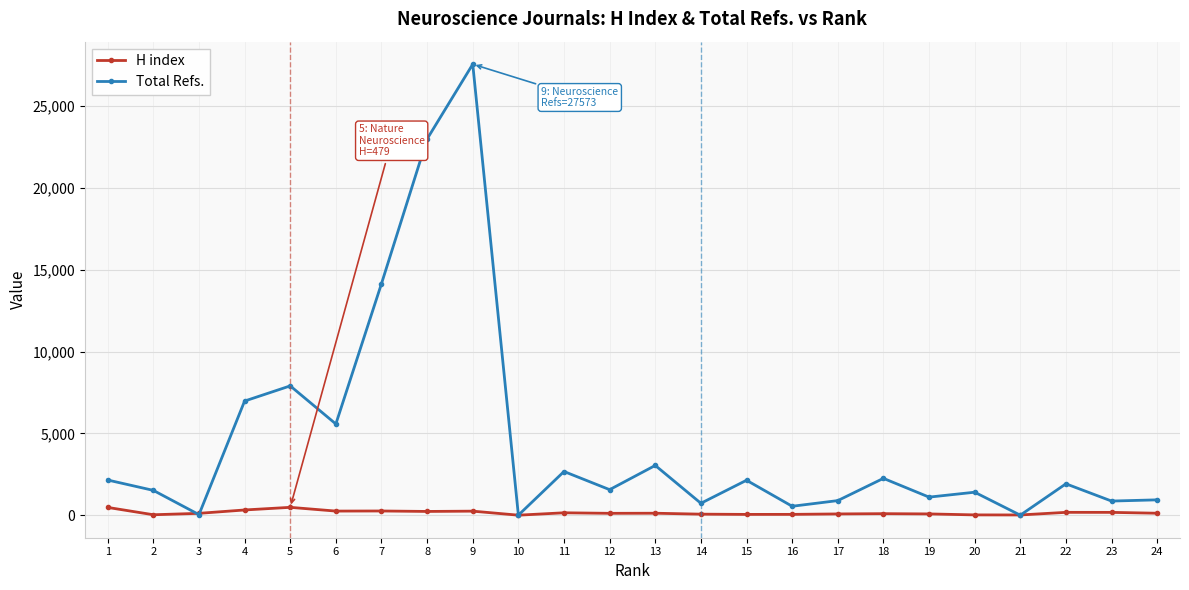

After their last crossing, which series has the higher values: H index or Total Refs.?

Total Refs.